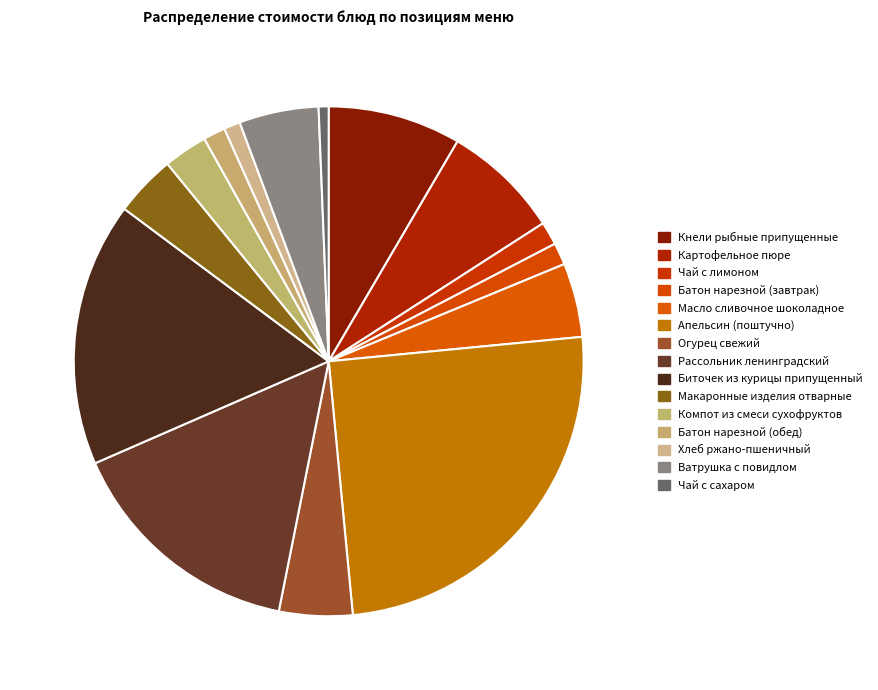

Count the number of slices in the pie.

15